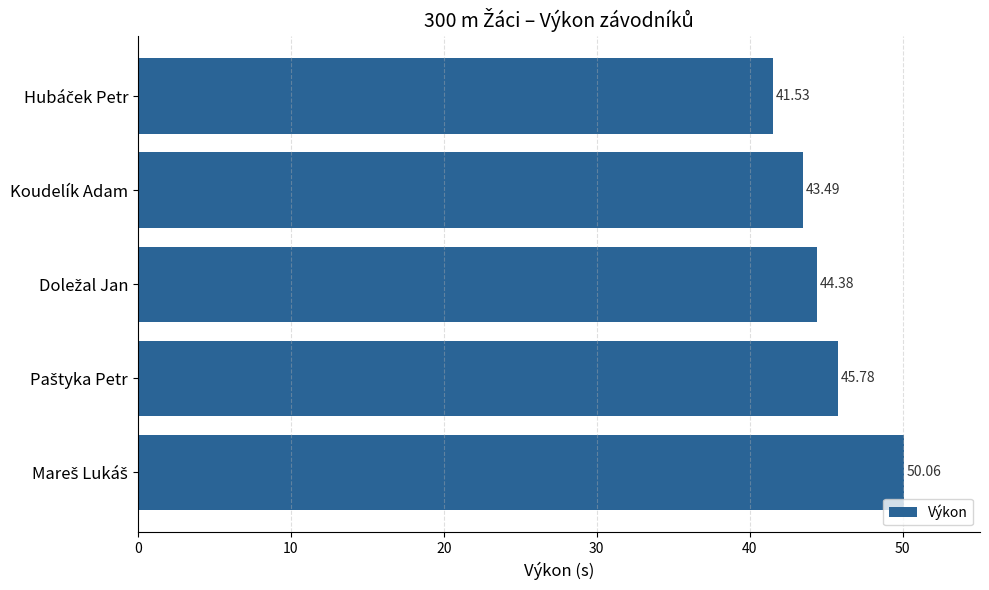

How many values are below 44?

2